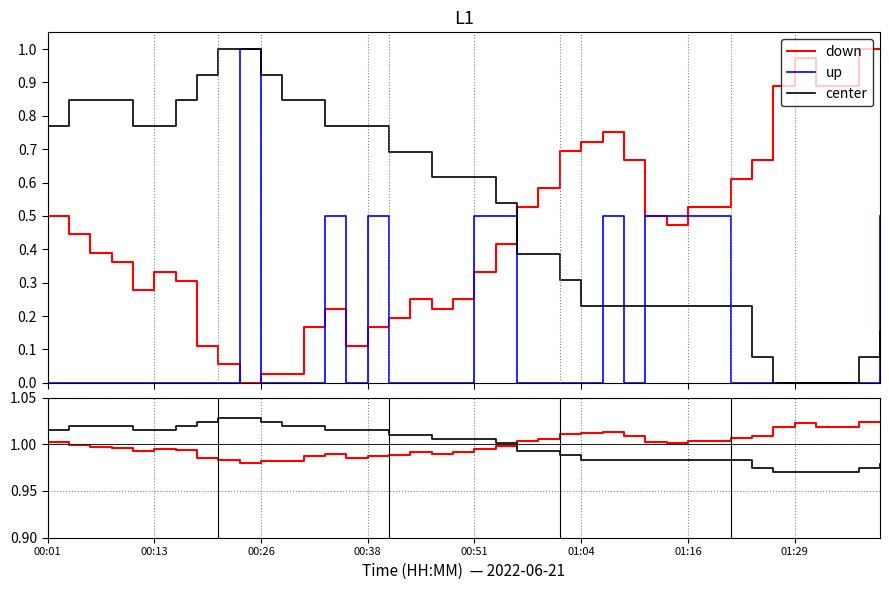

Is the value of up at 32 greater than the value of down at 01:29?

No